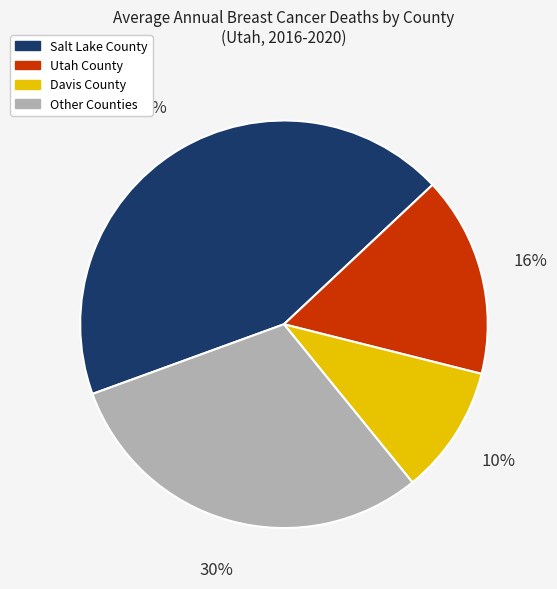

To the nearest percent, what portion does Utah County represent?

16%